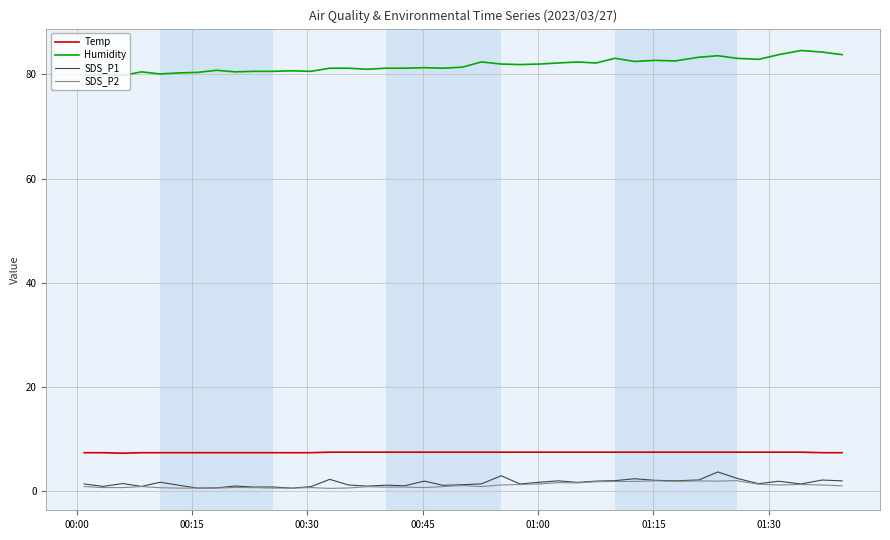

True or false: Temp and SDS_P1 intersect in this chart.

False